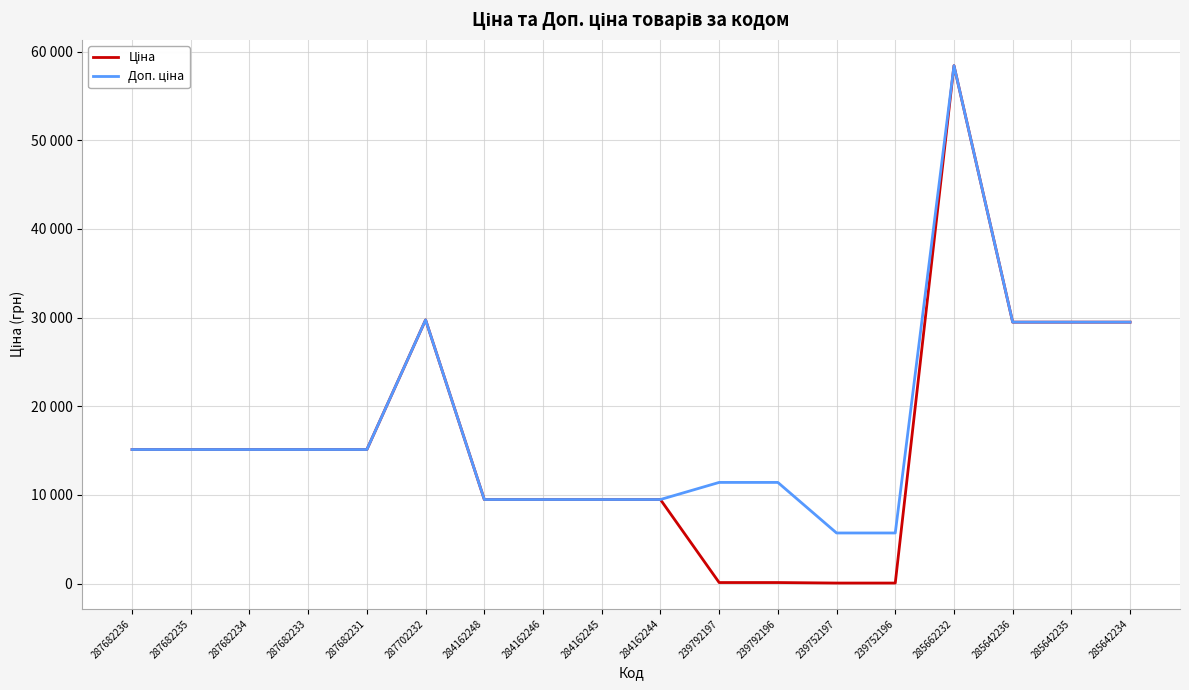

What is the sum of the Доп. ціна values at 287682236 and 239792196?

26530.0